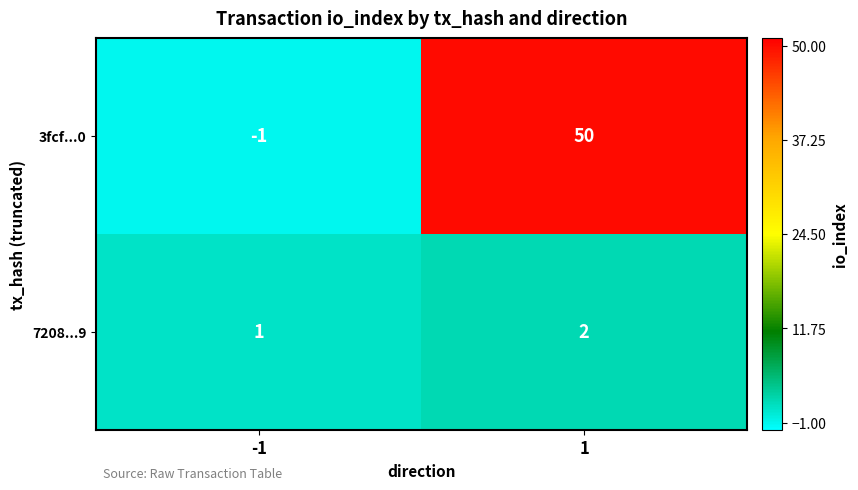

Rank the series at -1 from lowest to highest value.

3fcf...0, 7208...9